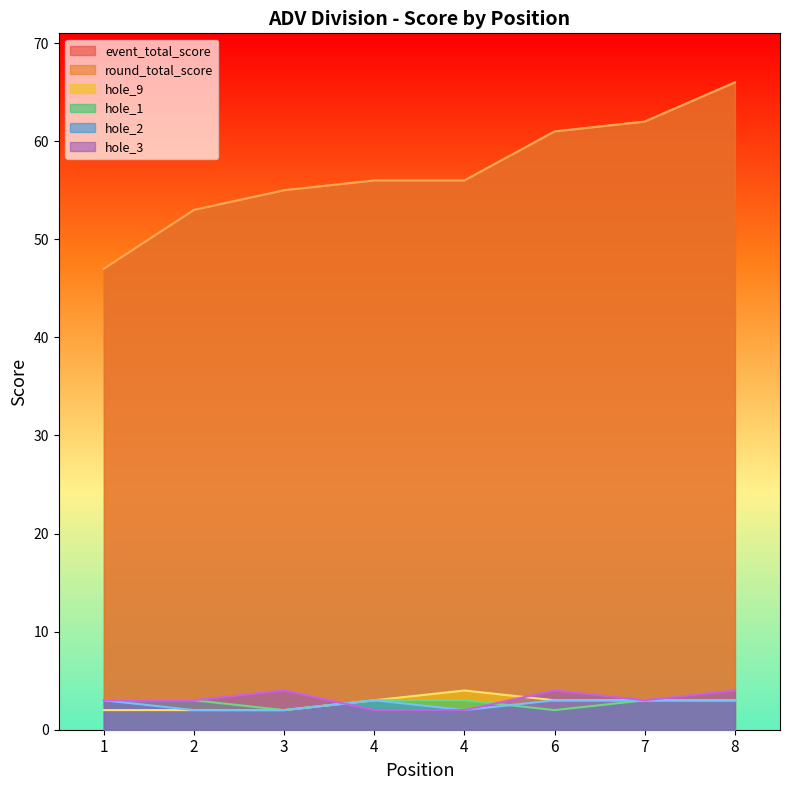

Between 7 and 1, which is larger?

7